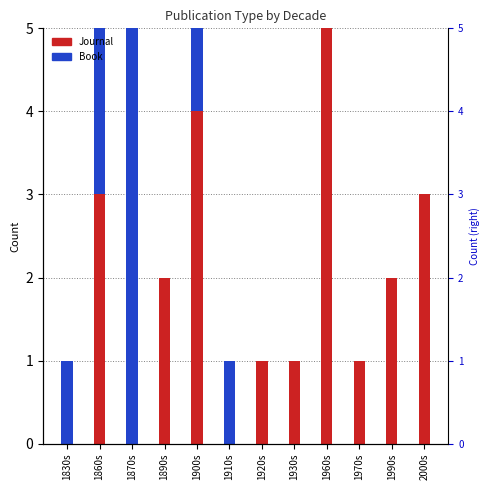

What is the difference between the Journal values at 1970s and 1900s?

3